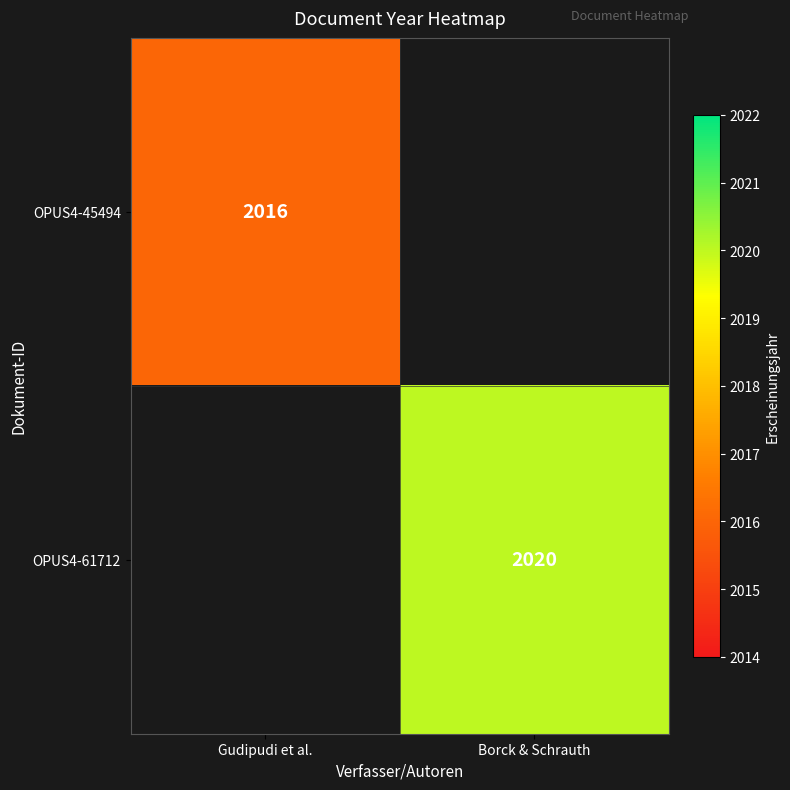

What is the smallest value displayed?

2016.0